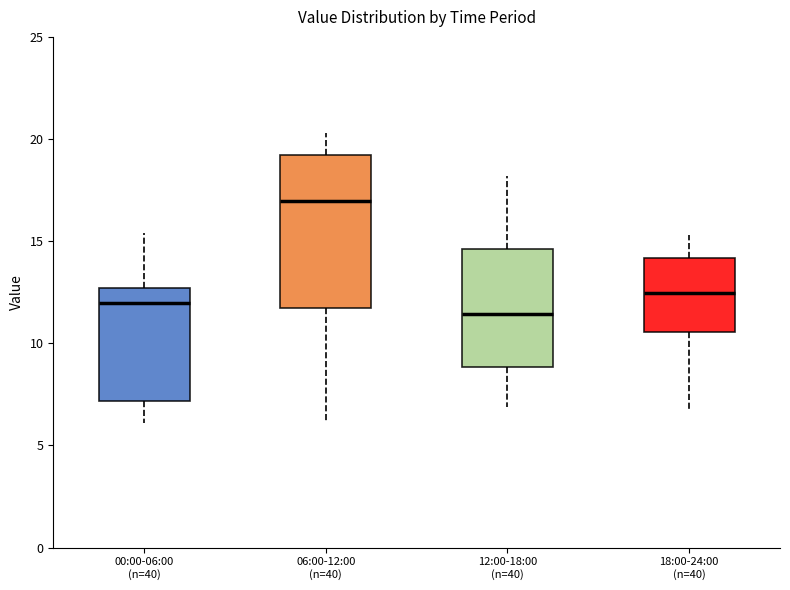

Reading left to right, read every box against the y-axis: the position of its median line, the range the box covers, and the ends of its whiskers. The values are not printed on the chart, so give them approximately, as read against the axis.

00:00-06:00 (n=40): median 12.0, box 7.0 to 12.5, whiskers 6.0 to 15.5
06:00-12:00 (n=40): median 17.0, box 11.5 to 19.0, whiskers 6.0 to 20.5
12:00-18:00 (n=40): median 11.5, box 9.0 to 14.5, whiskers 7.0 to 18.0
18:00-24:00 (n=40): median 12.5, box 10.5 to 14.0, whiskers 7.0 to 15.5